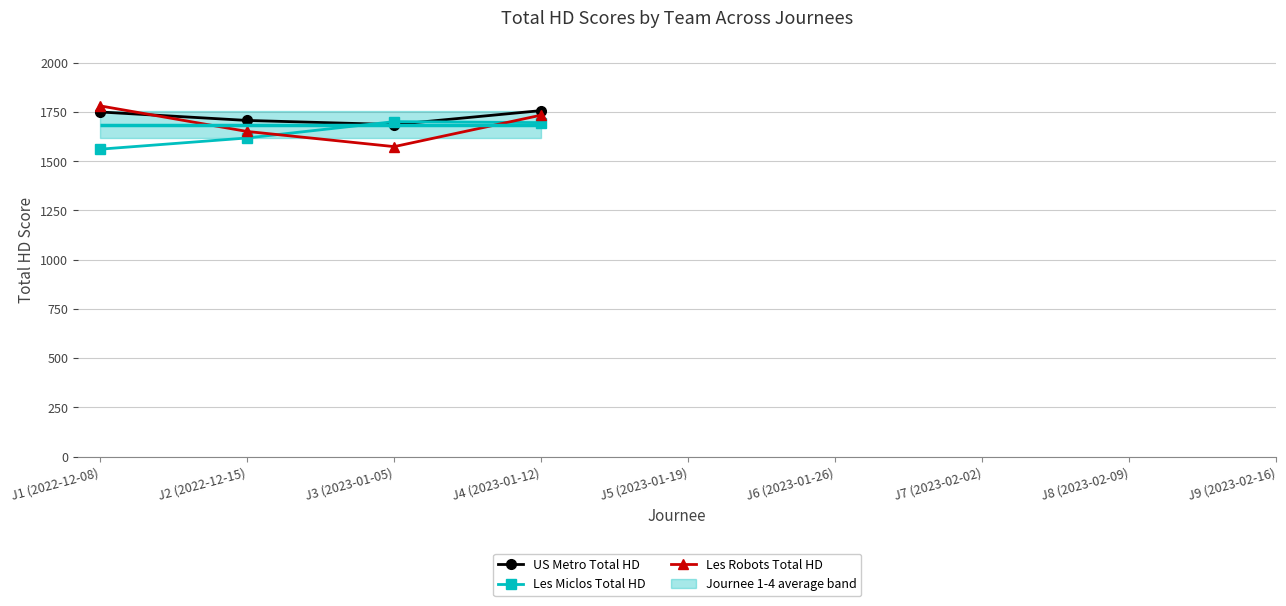

At J4 (2023-01-12), list the series in order from largest to smallest.

US Metro Total HD, Les Robots Total HD, Les Miclos Total HD